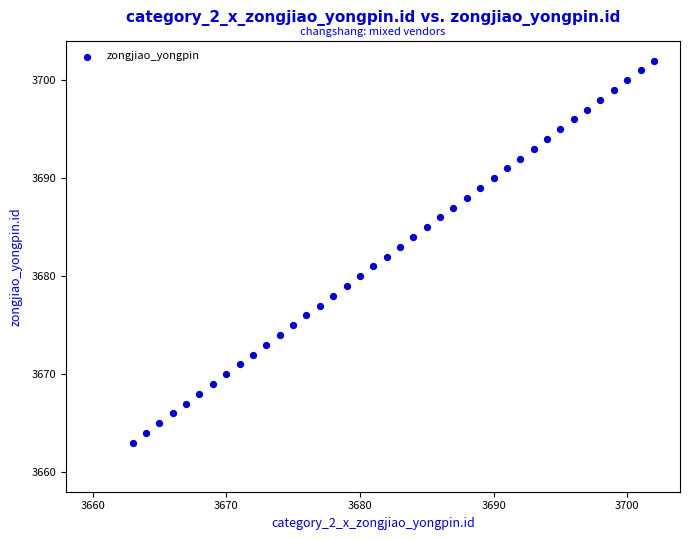

What is the range of Y values (max minus min)?

39